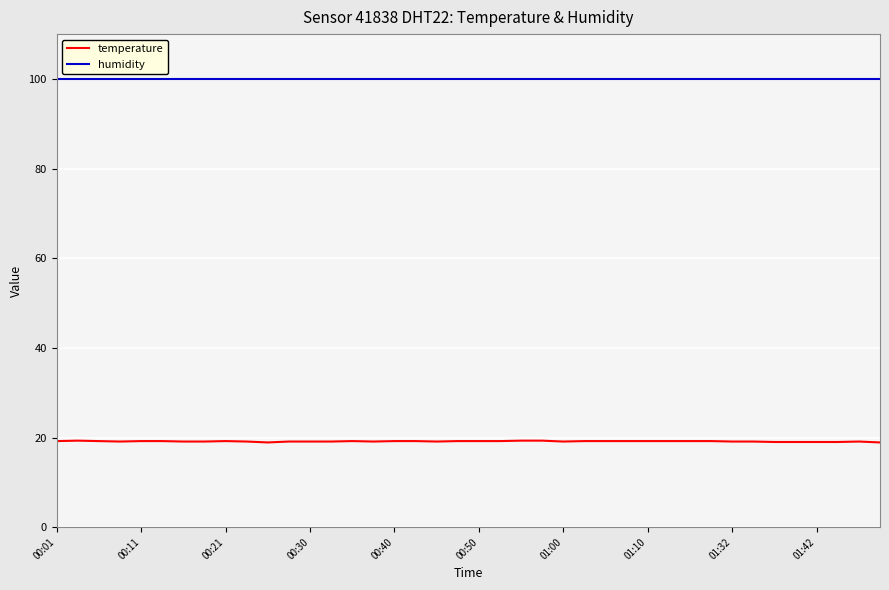

True or false: humidity and temperature cross at least once.

False